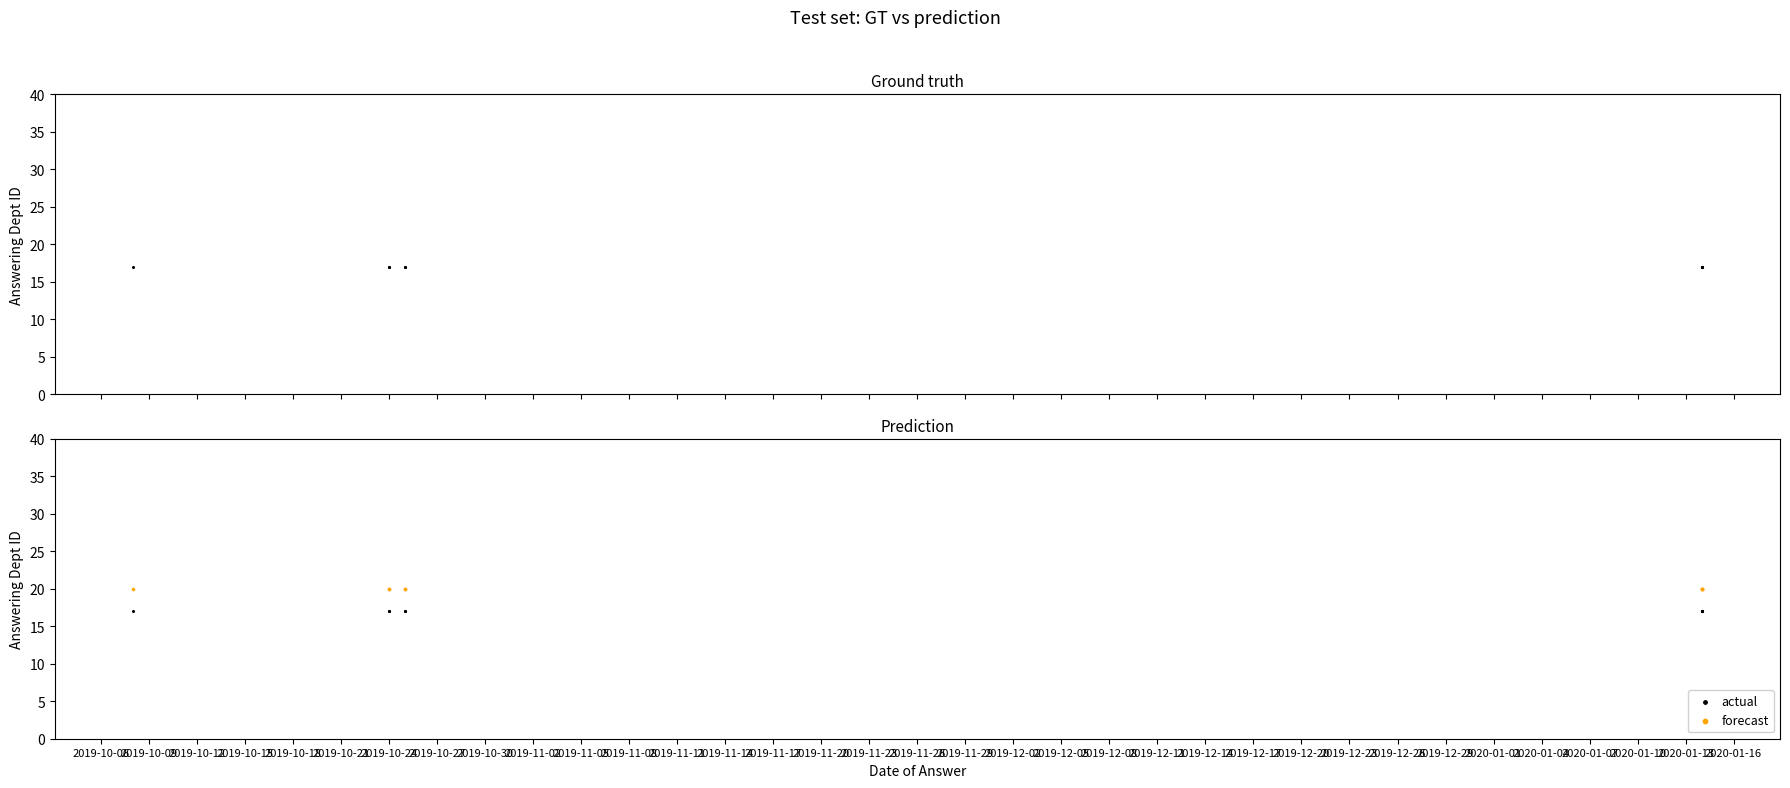

Is the value of actual at 2019-10-15 greater than the value of forecast at 2019-10-18?

No